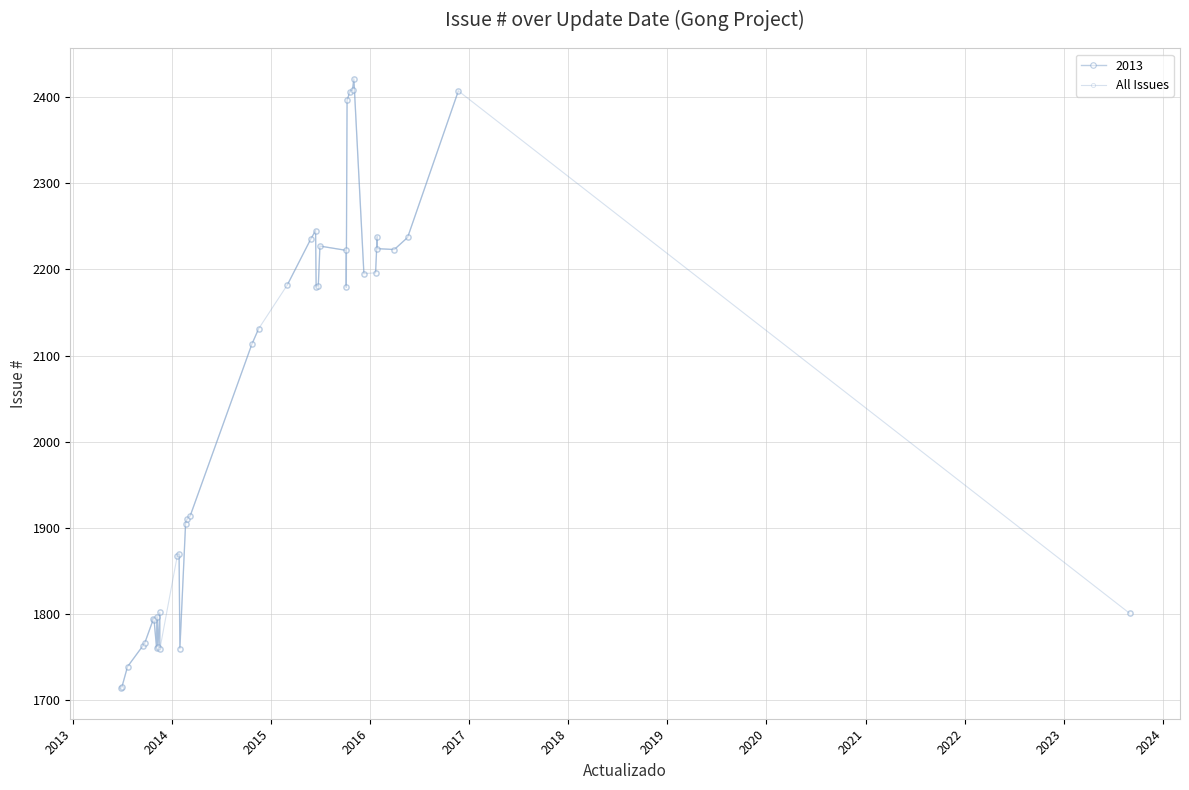

What is the smallest value displayed?

1714